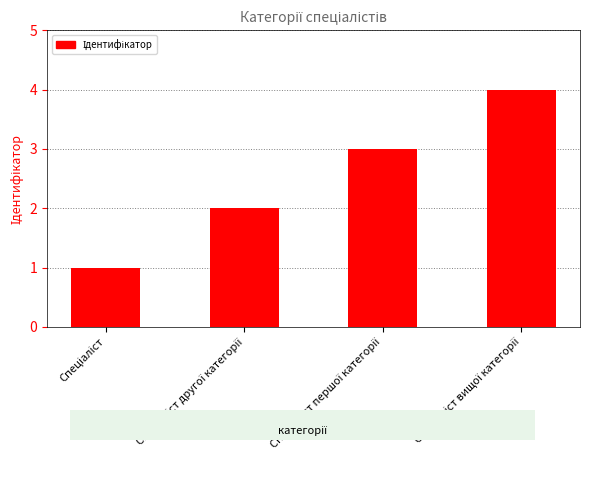

Count the values in the range 2 to 4.

3